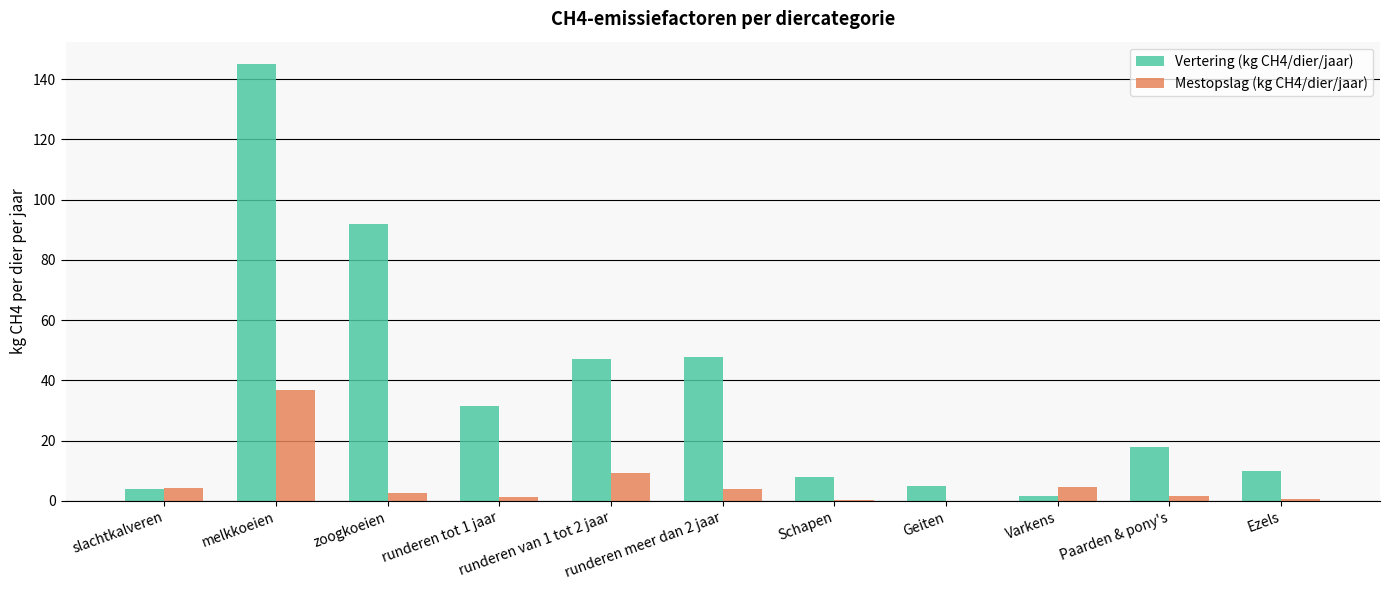

Which series has the largest total across all categories?

Vertering (kg CH4/dier/jaar)